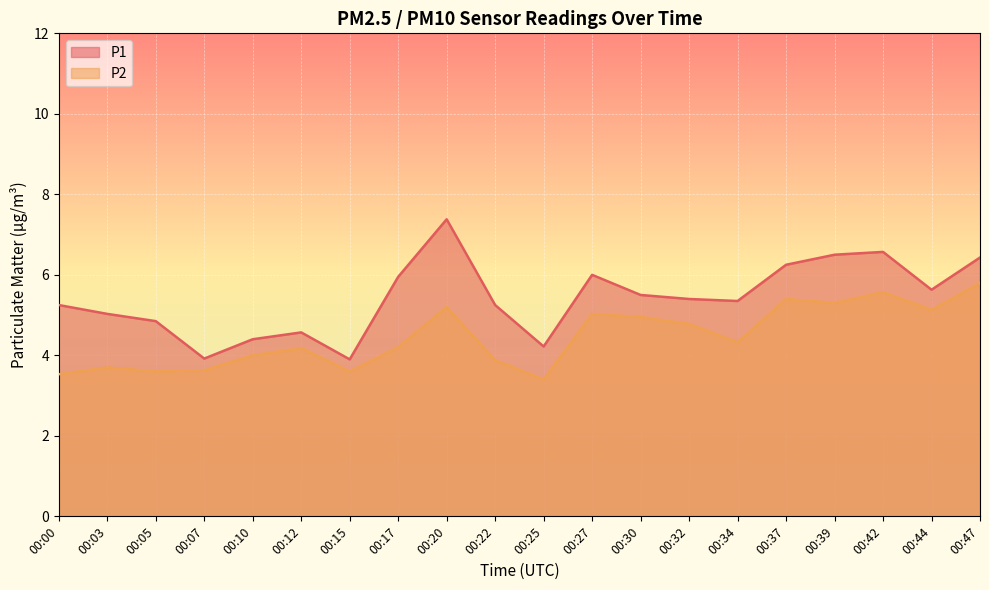

The P2 series shows 2.4 at 00:37. True or false?

False